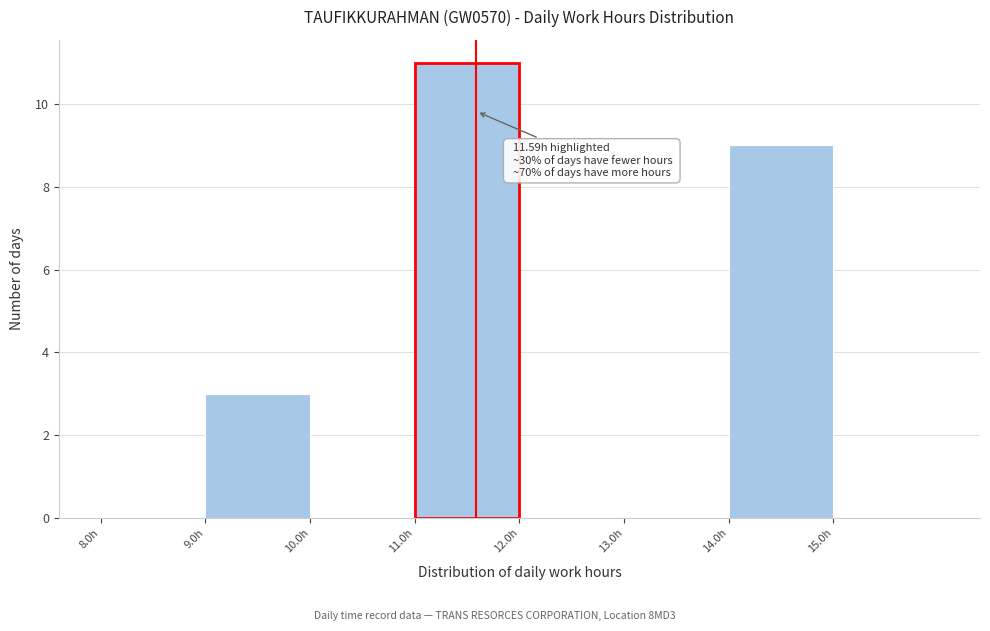

Over which range of the x-axis is the bar tallest?

11 to 12